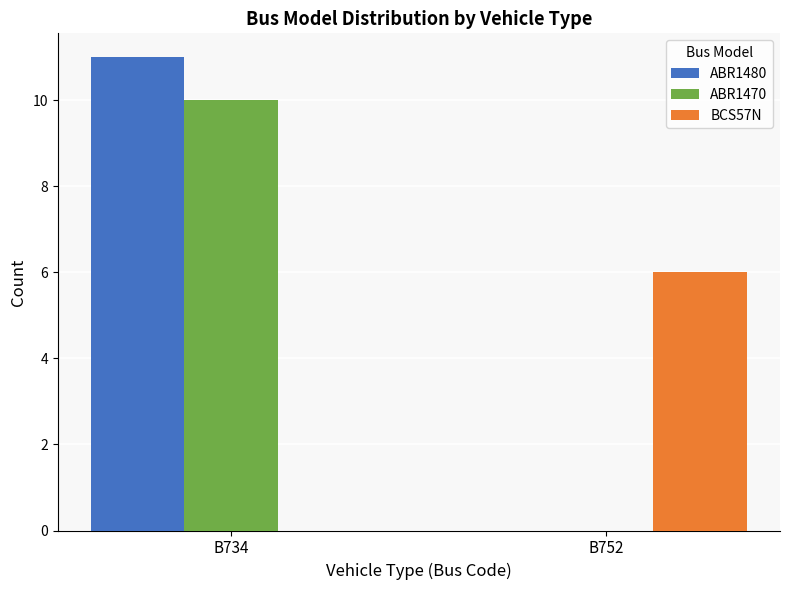

What is the greatest value displayed?

11